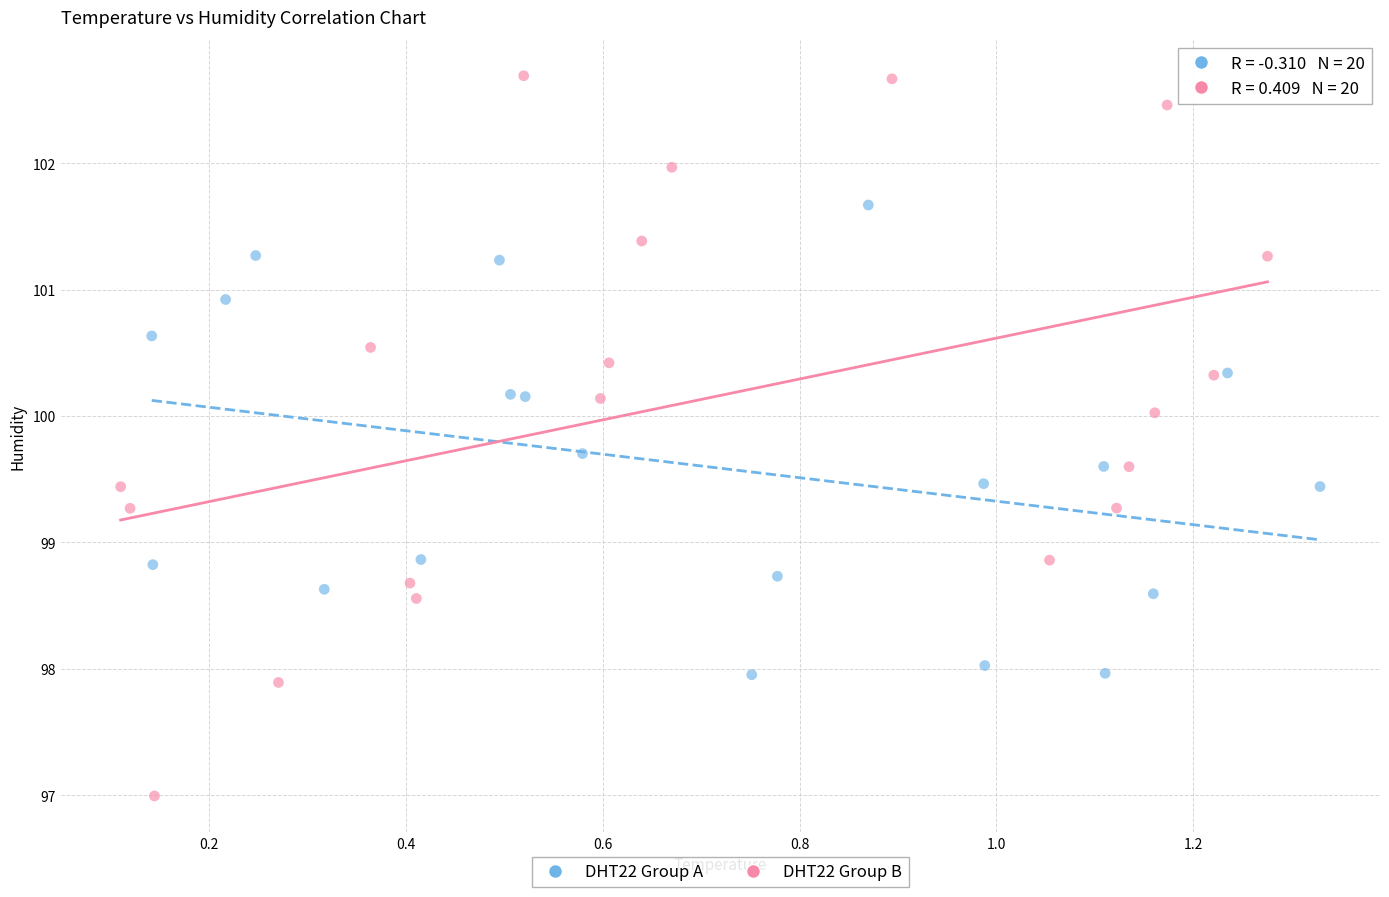

What are all the series names shown in the legend?

DHT22 Group A, DHT22 Group B